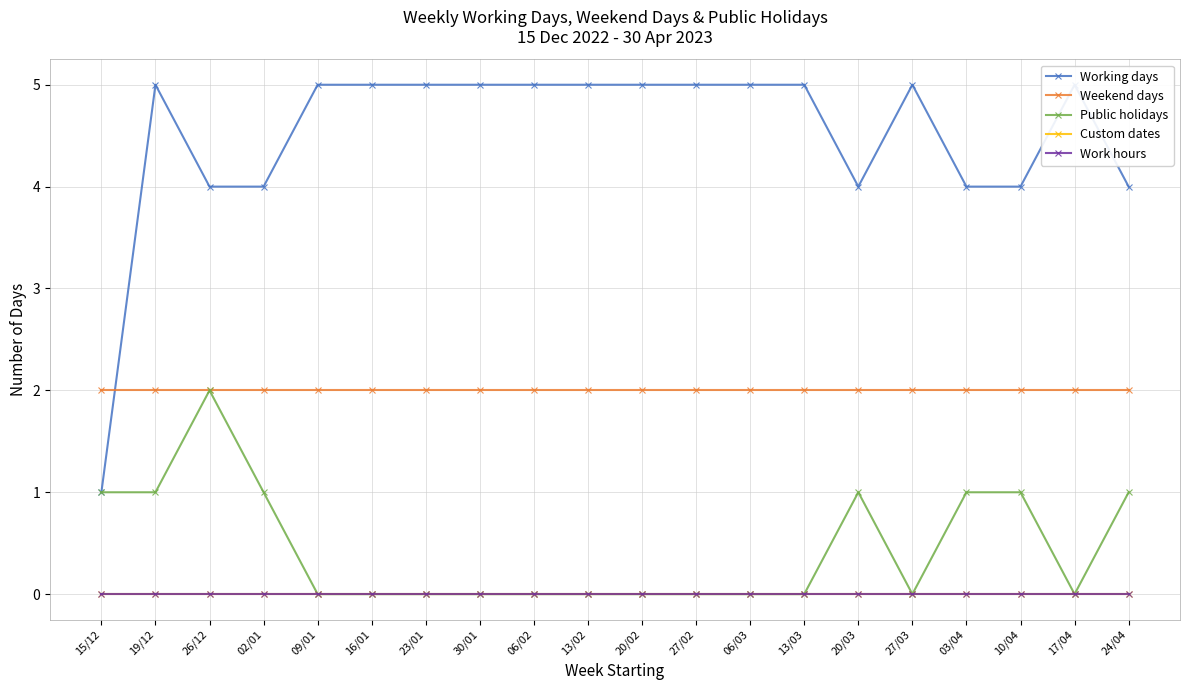

In Public holidays, how many points are higher than both neighbors (excluding endpoints)?

2